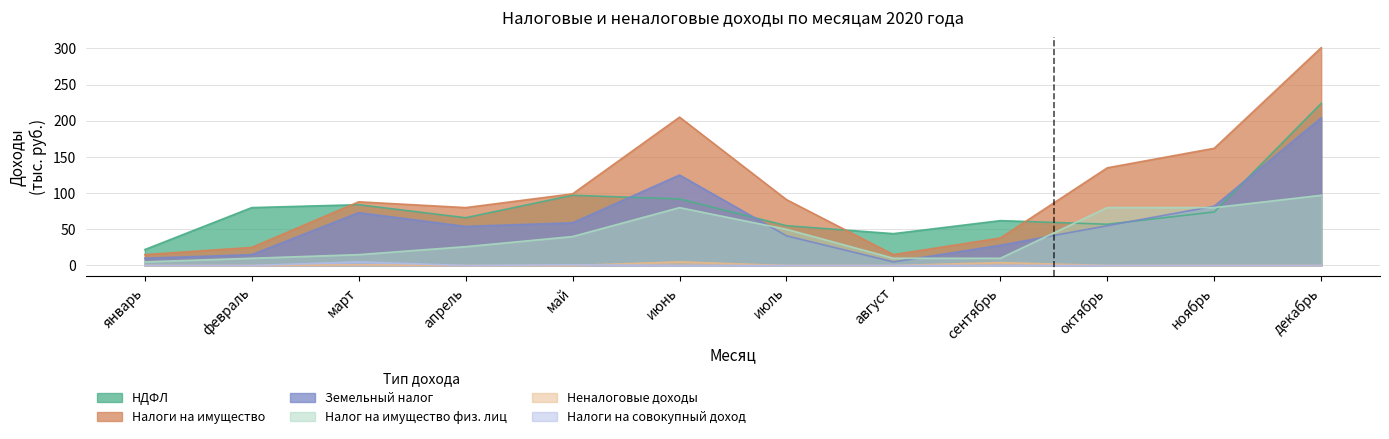

How many values in Неналоговые доходы are above zero?

3